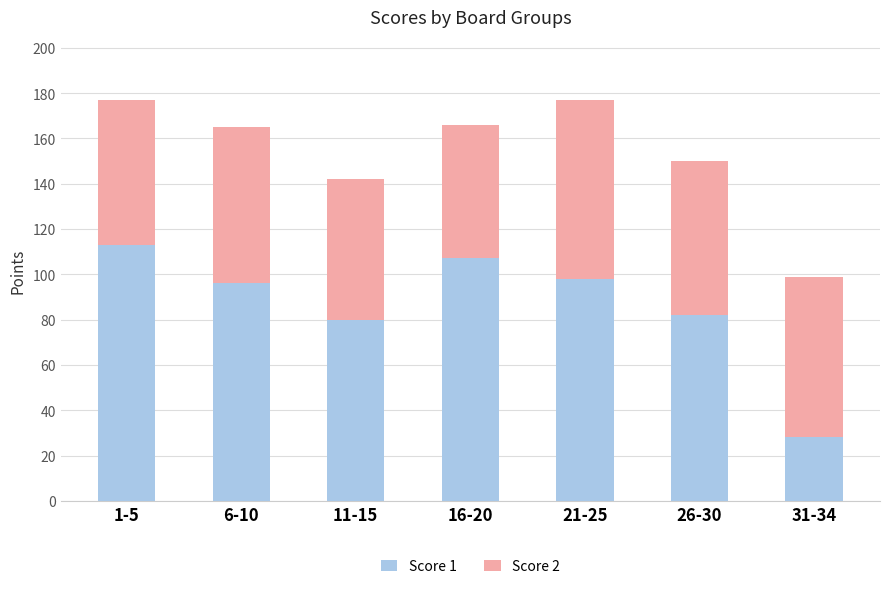

Does the chart contain stacked bars?

Yes